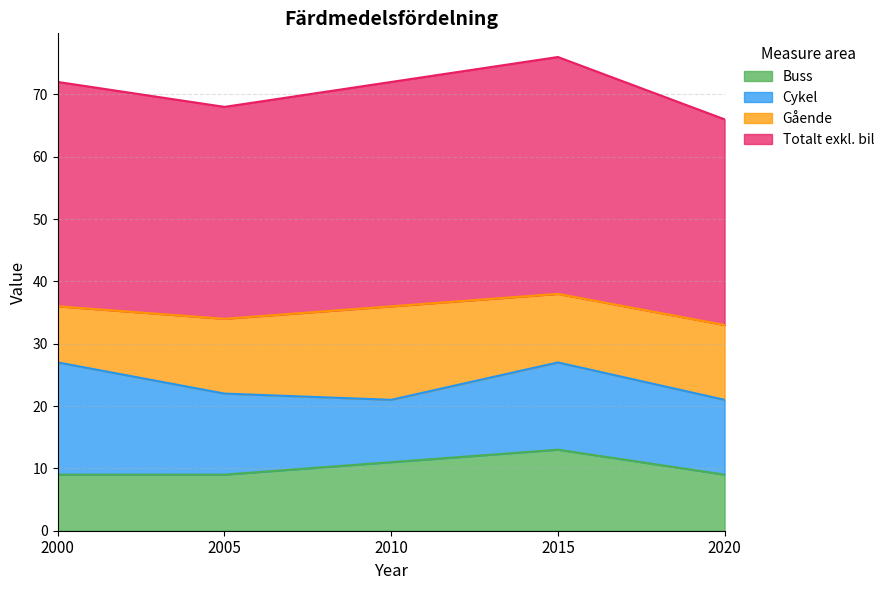

Which series has the largest total across all categories?

Totalt exkl. bil